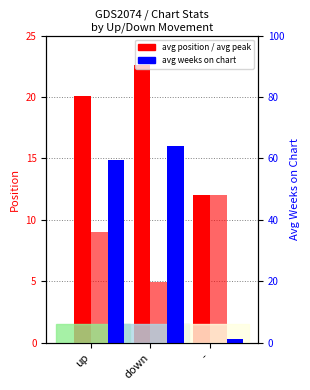

Rank the series by their maximum value, from highest to lowest.

avg weeks on chart, avg position, avg peak position